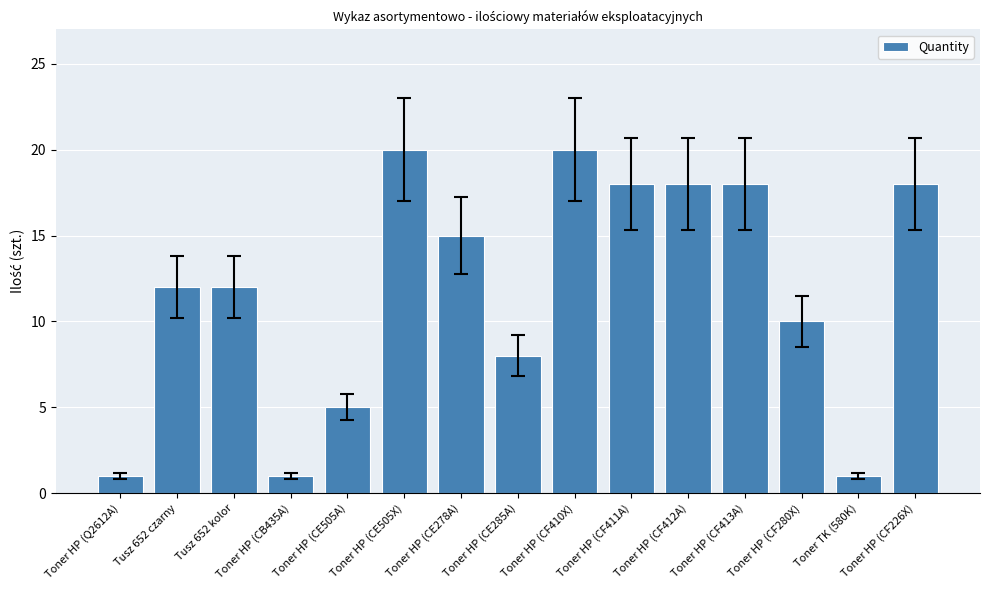

Reading right to left, extract all data points from this chart.

18	1	10	18	18	18	20	8	15	20	5	1	12	12	1